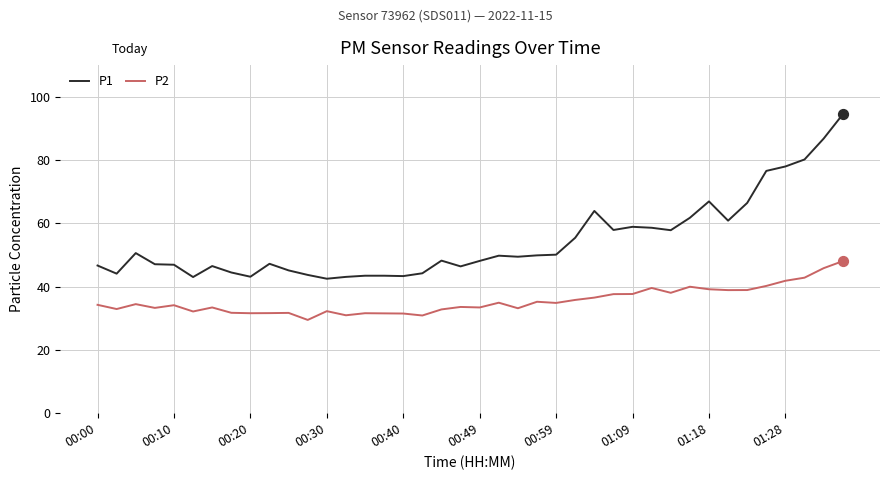

Which series has the largest total across all categories?

P1